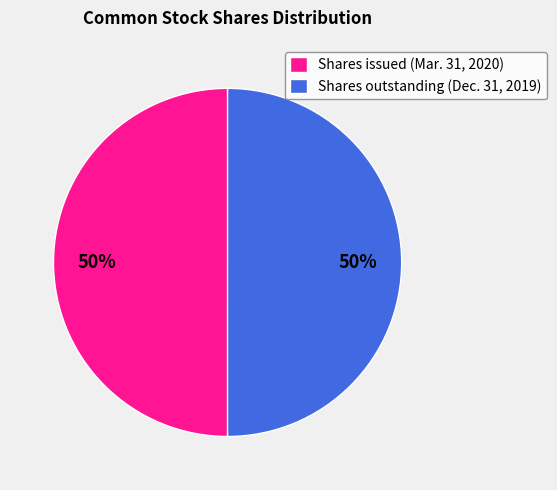

The Shares outstanding (Dec. 31, 2019) slice represents 50% of the pie. True or false?

True